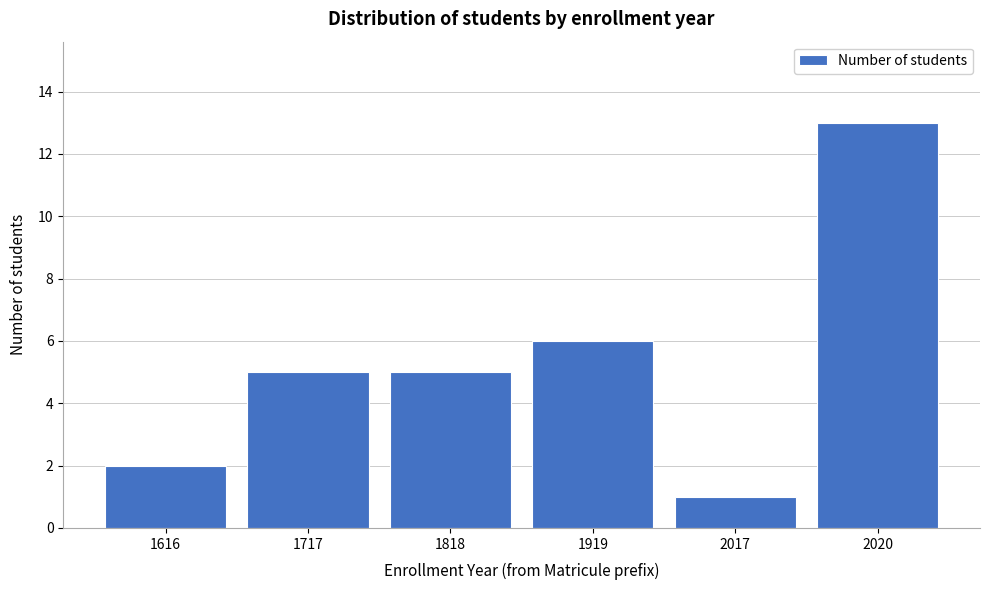

Reading left to right, transcribe all the data shown in this chart.

1616=2	1717=5	1818=5	1919=6	2017=1	2020=13